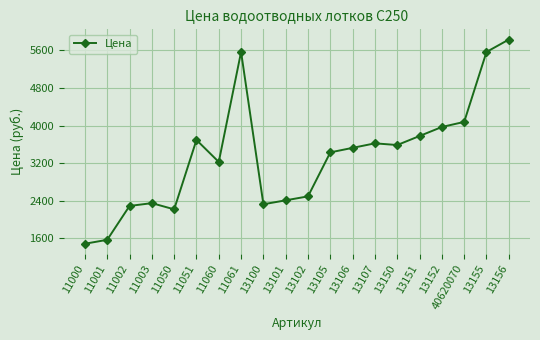

What is the difference between the second highest and minimum values?

4080